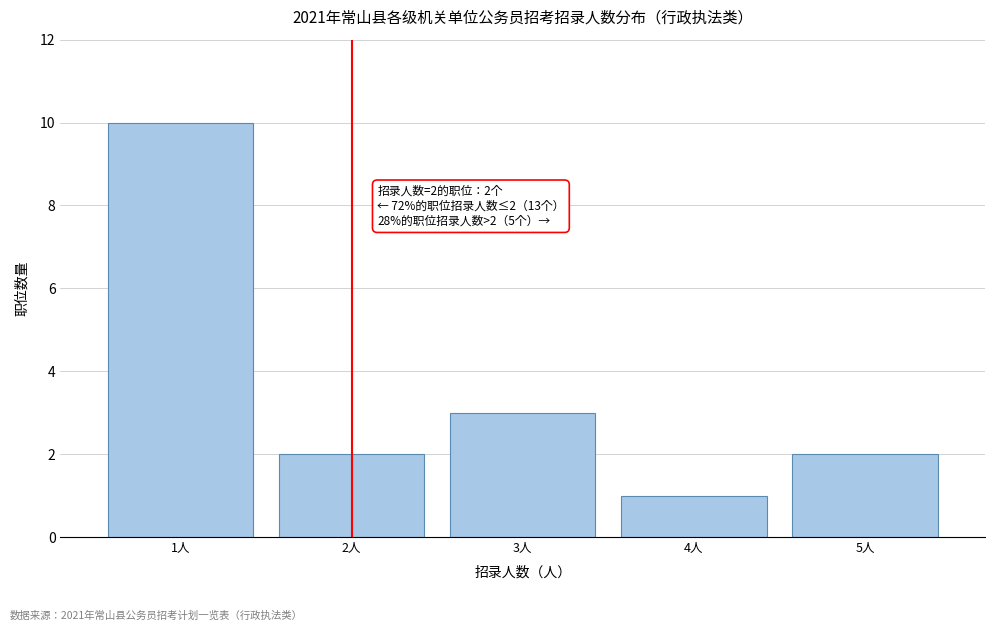

Reading left to right, transcribe all the data shown in this chart.

1人=10	2人=2	3人=3	4人=1	5人=2